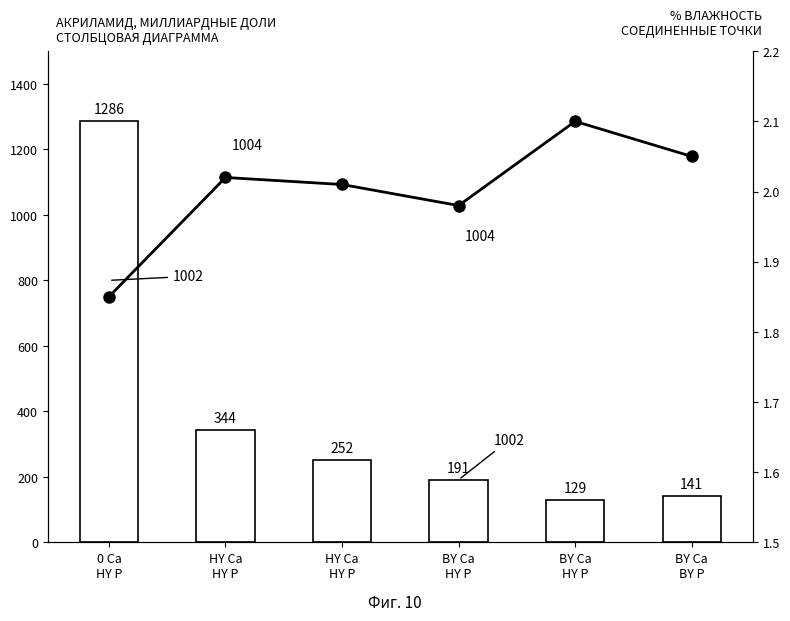

At which category does the chart reach its minimum across all series?

0 Ca
HY P